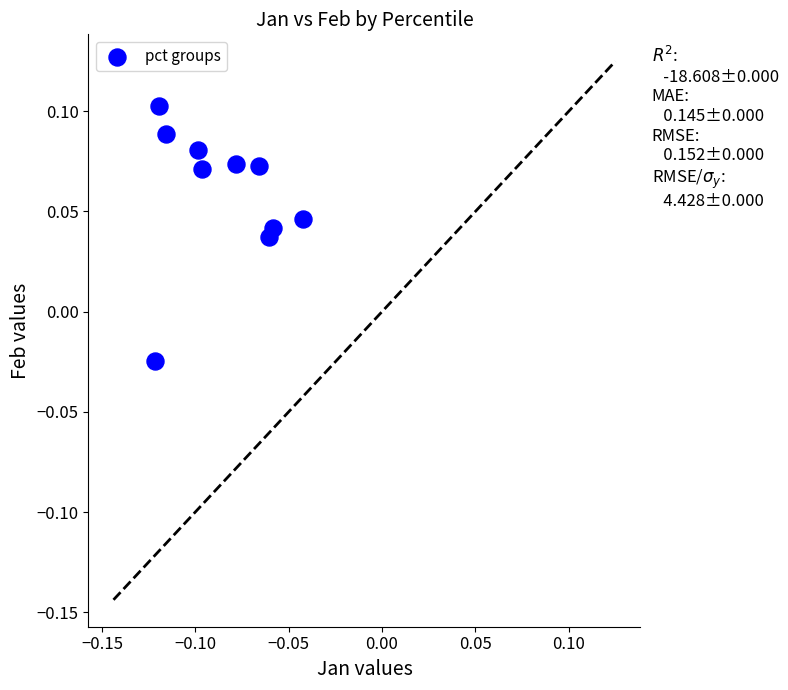

Count the number of points in this scatter plot.

10